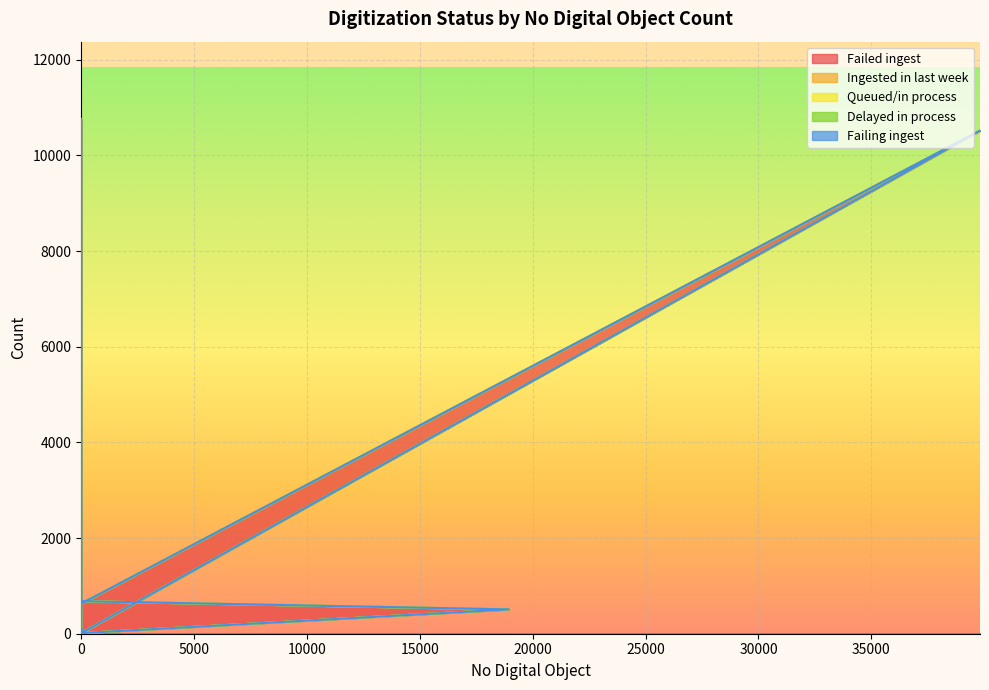

Is the value of Failing ingest at 3 greater than the value of Failed ingest at 18947?

No